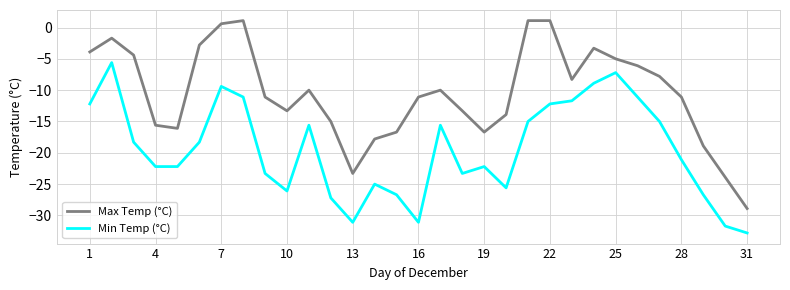

How many values in Max Temp (°C) are below zero?

27